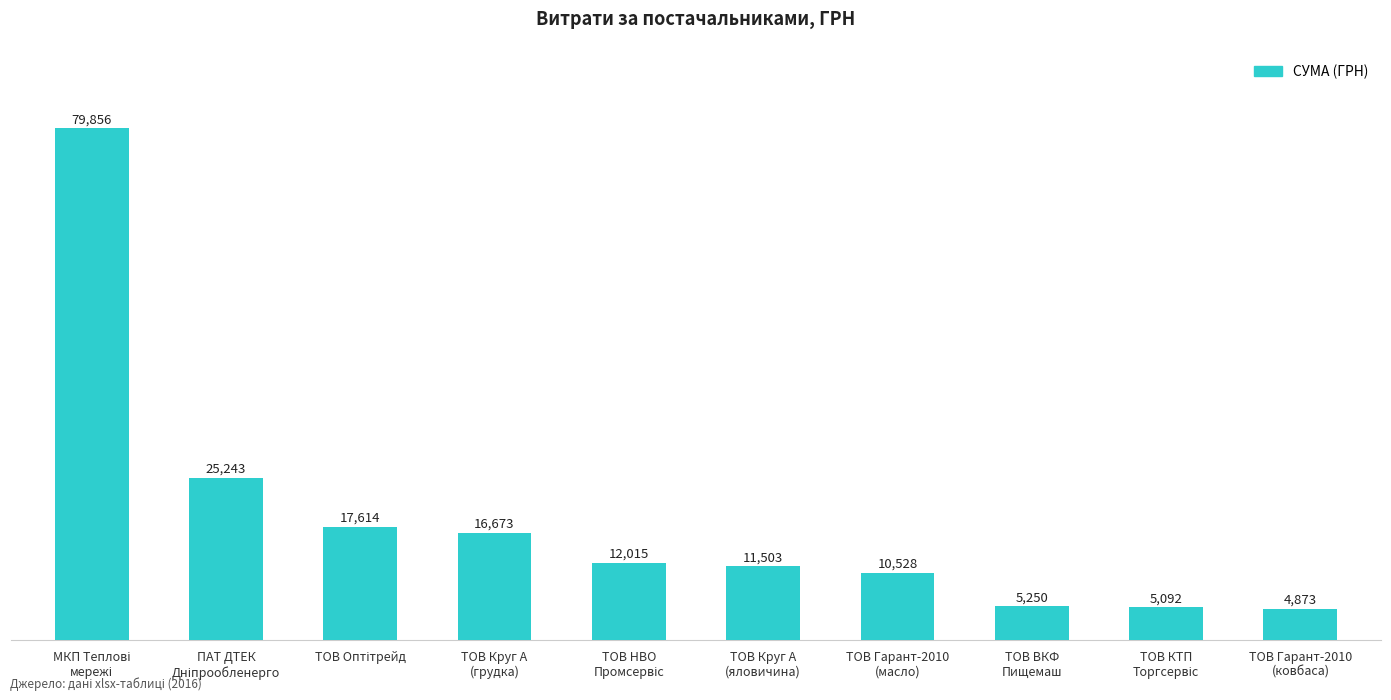

What is the value of the 4th bar from the left?

16672.9